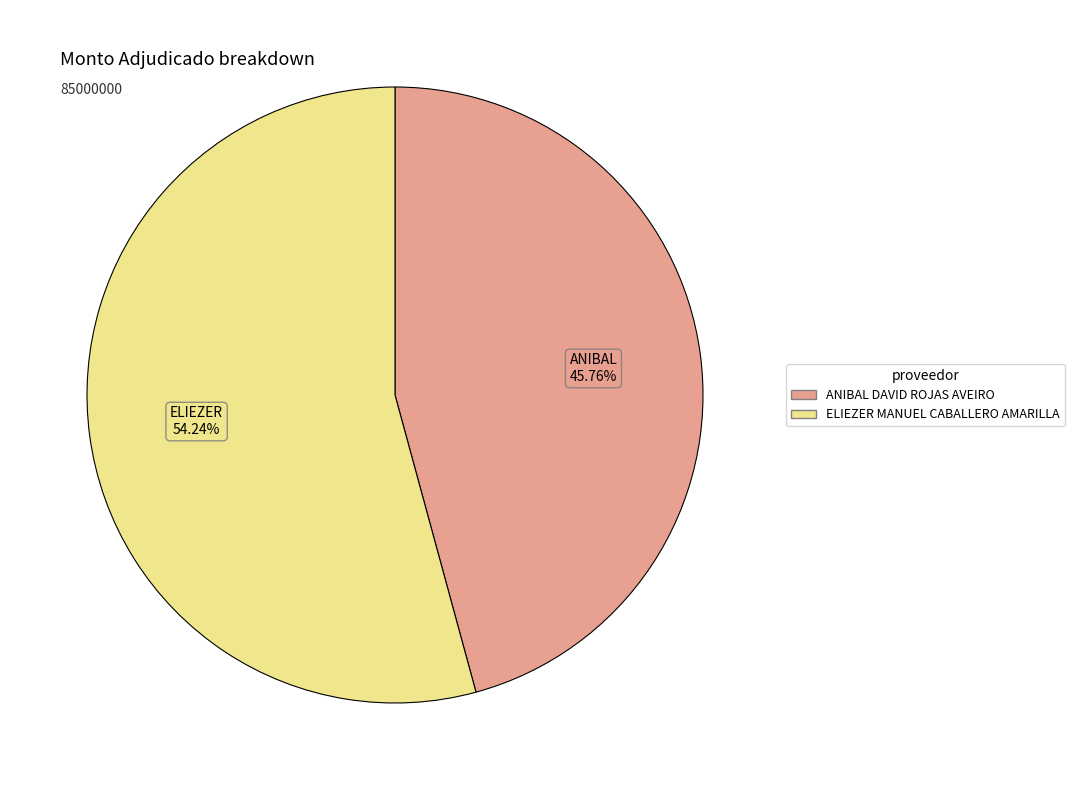

Count the number of slices in the pie.

2